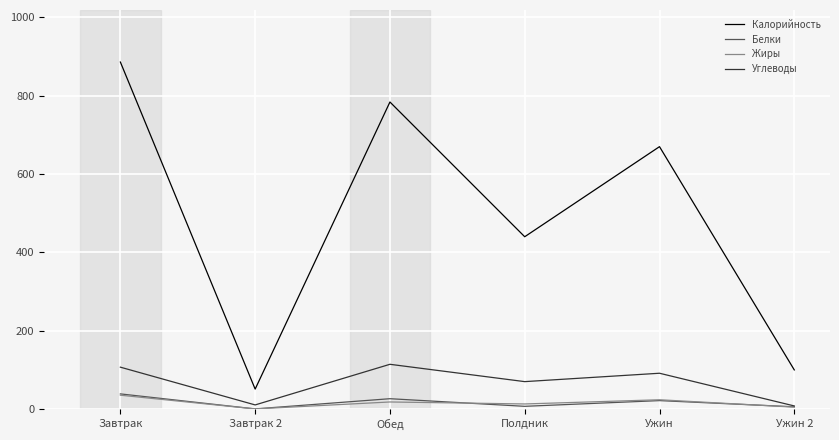

What is the smallest value displayed?

0.4